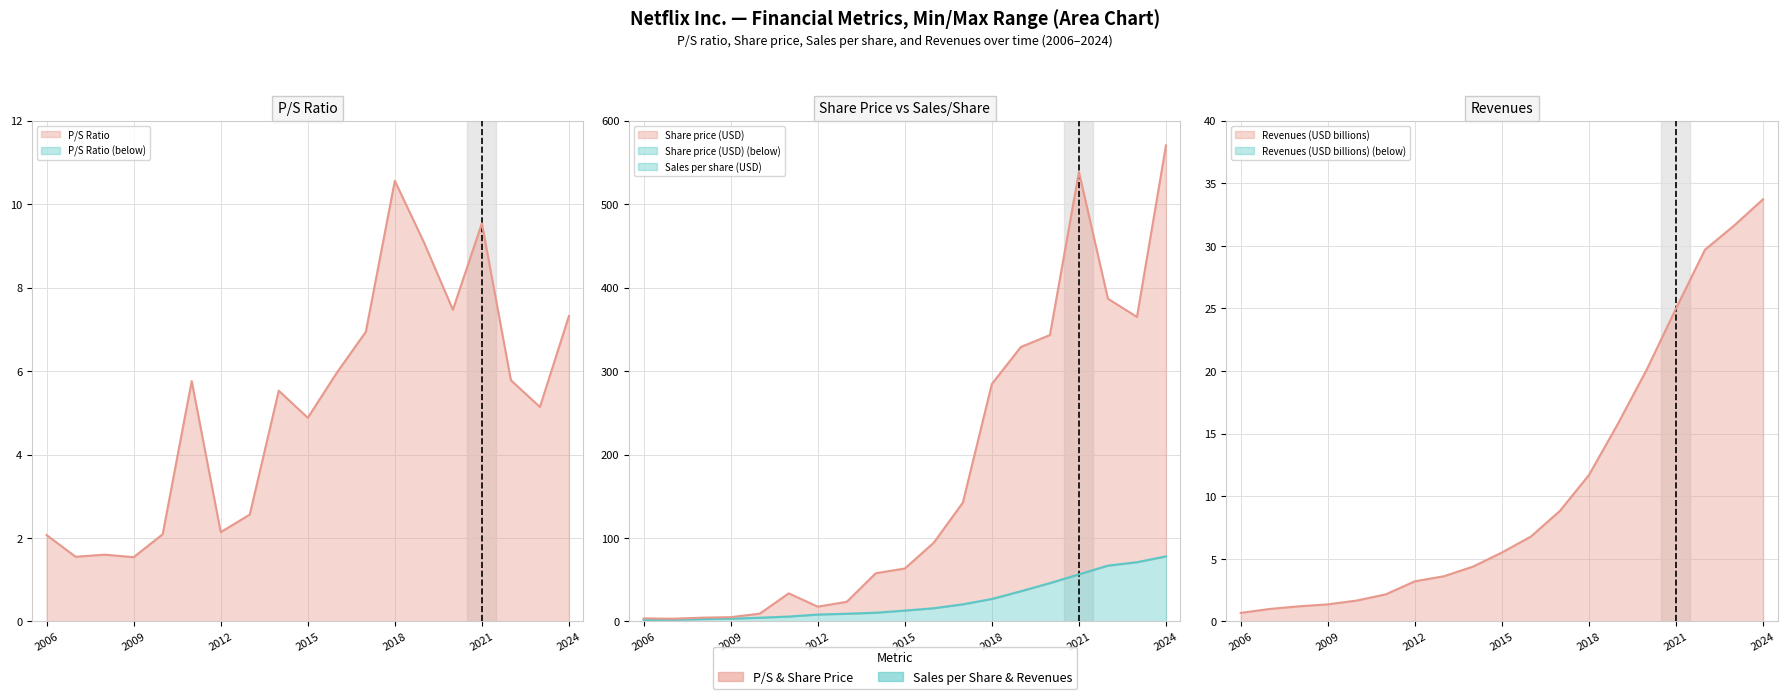

What is the maximum value shown in the chart?

570.4